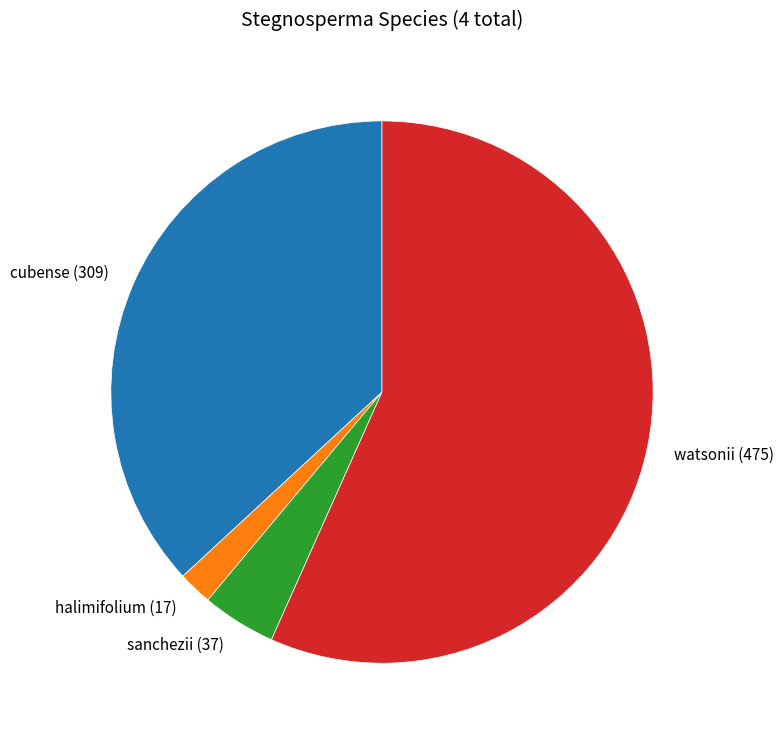

Count the number of slices in the pie.

4